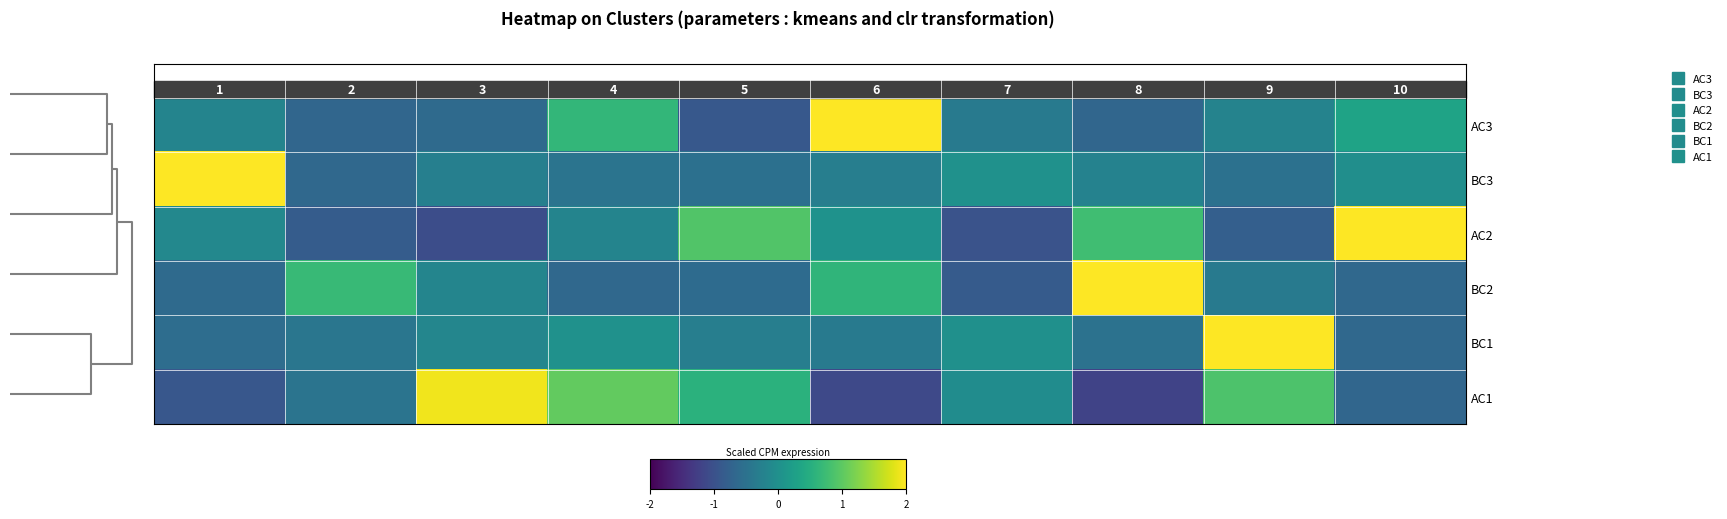

Rank the series by their maximum value, from highest to lowest.

AC3, BC3, AC2, BC2, BC1, AC1